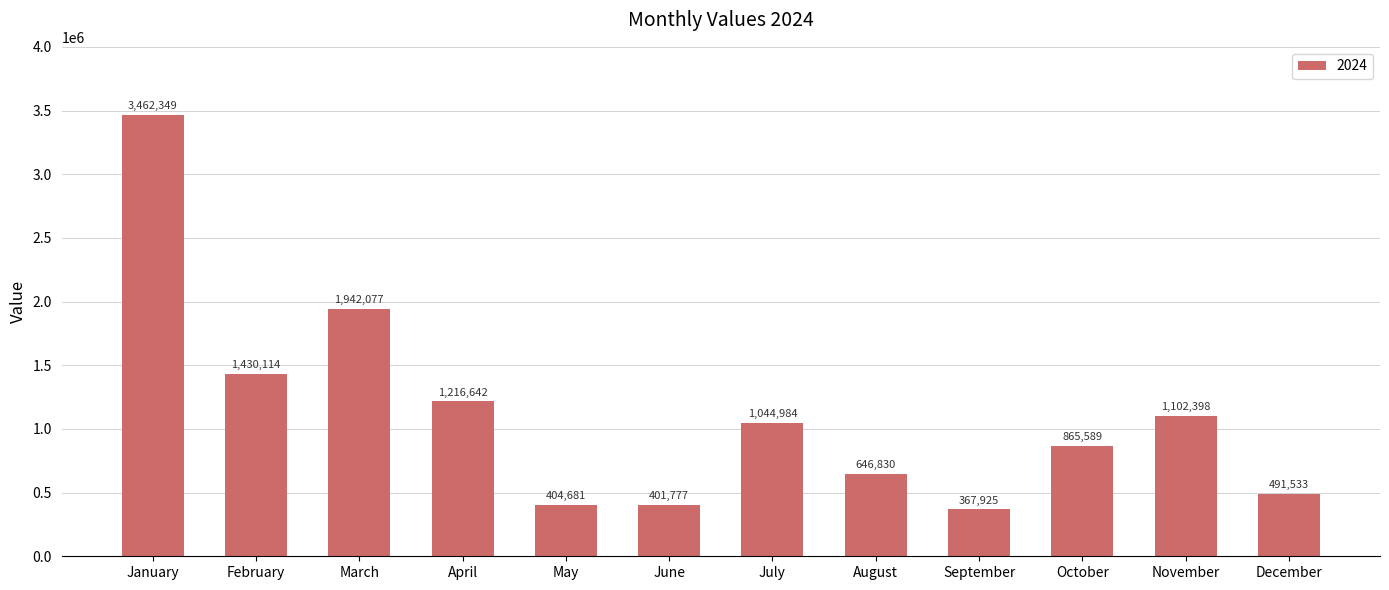

How many series are shown in this chart?

1